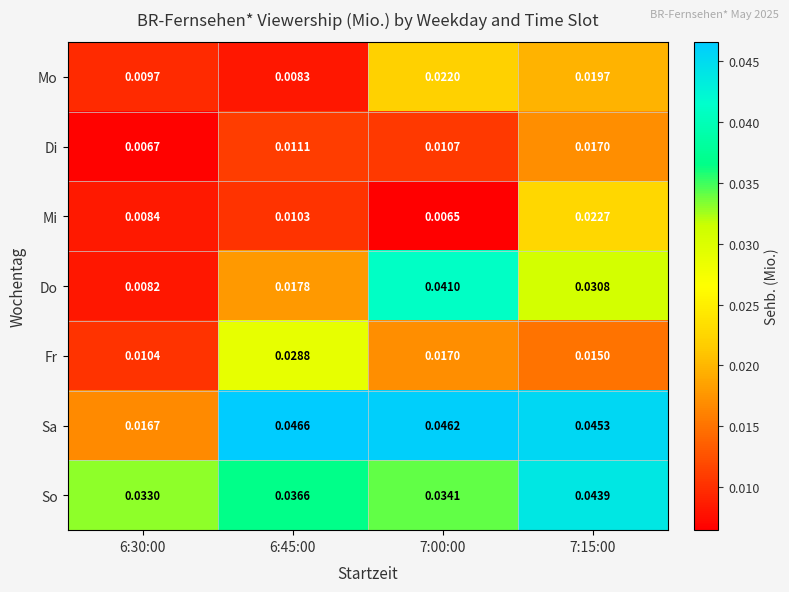

Between 6:45:00 and 7:00:00, which series saw the biggest shift?

Do